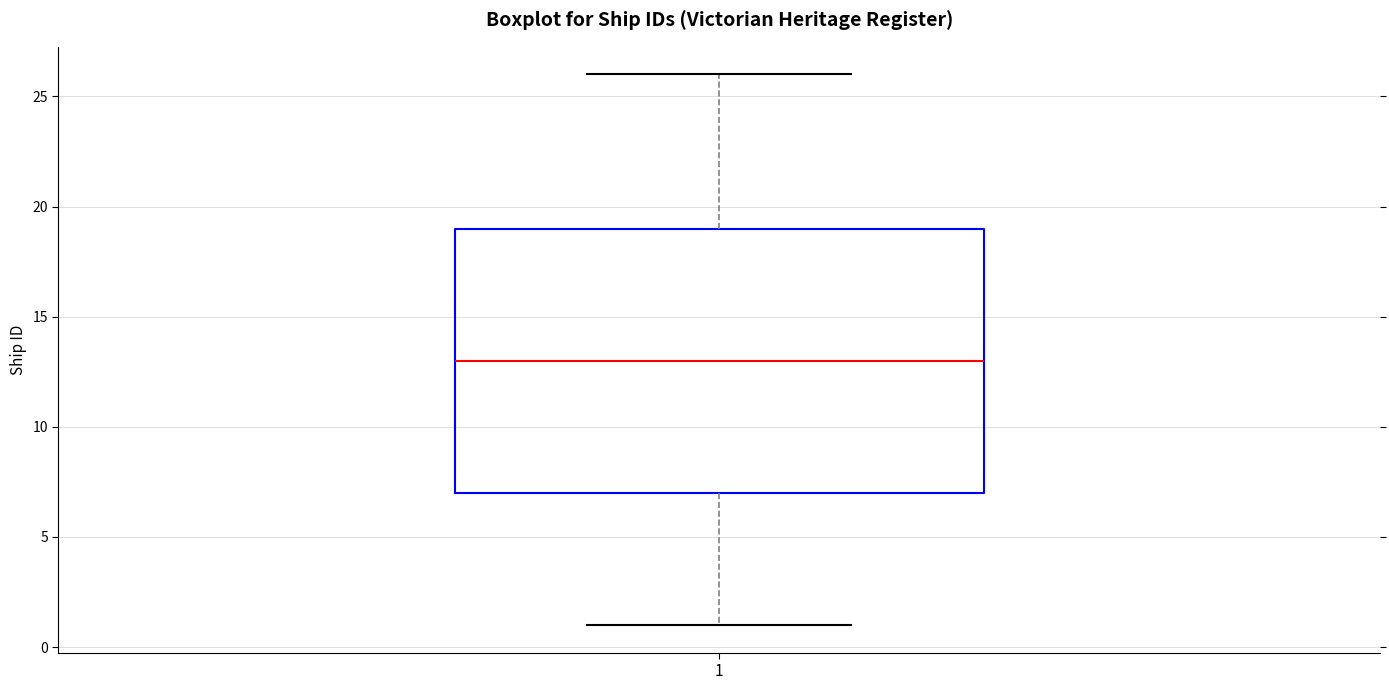

Transcribe this box plot: give where the median line is, the range the box spans, and where the two whiskers end, as read against the y-axis. The values are not printed on the chart, so give them approximately, as read against the axis.

median 13, box 7 to 19, whiskers 1 to 26